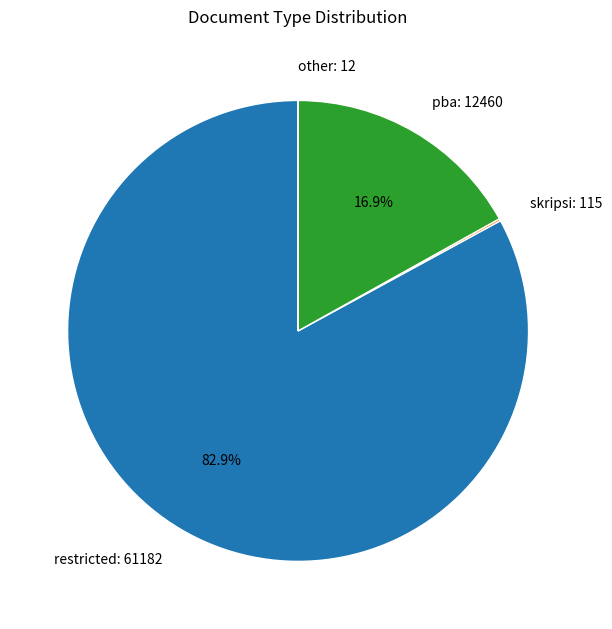

Is there a majority slice in this chart?

Yes